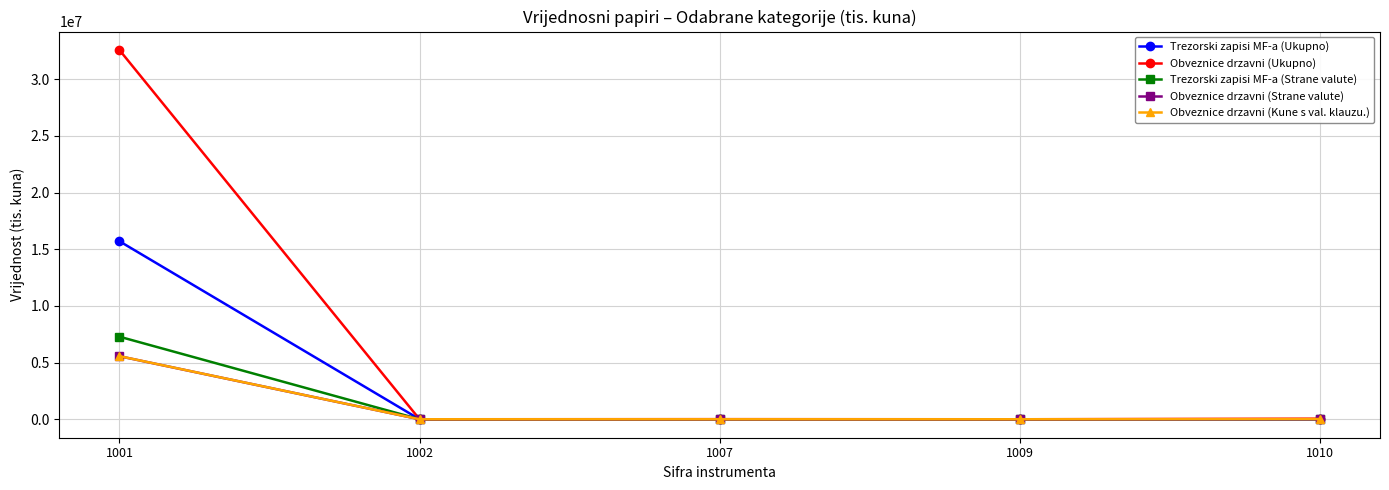

Which series has the largest range (max minus min)?

Obveznice drzavni (Ukupno)